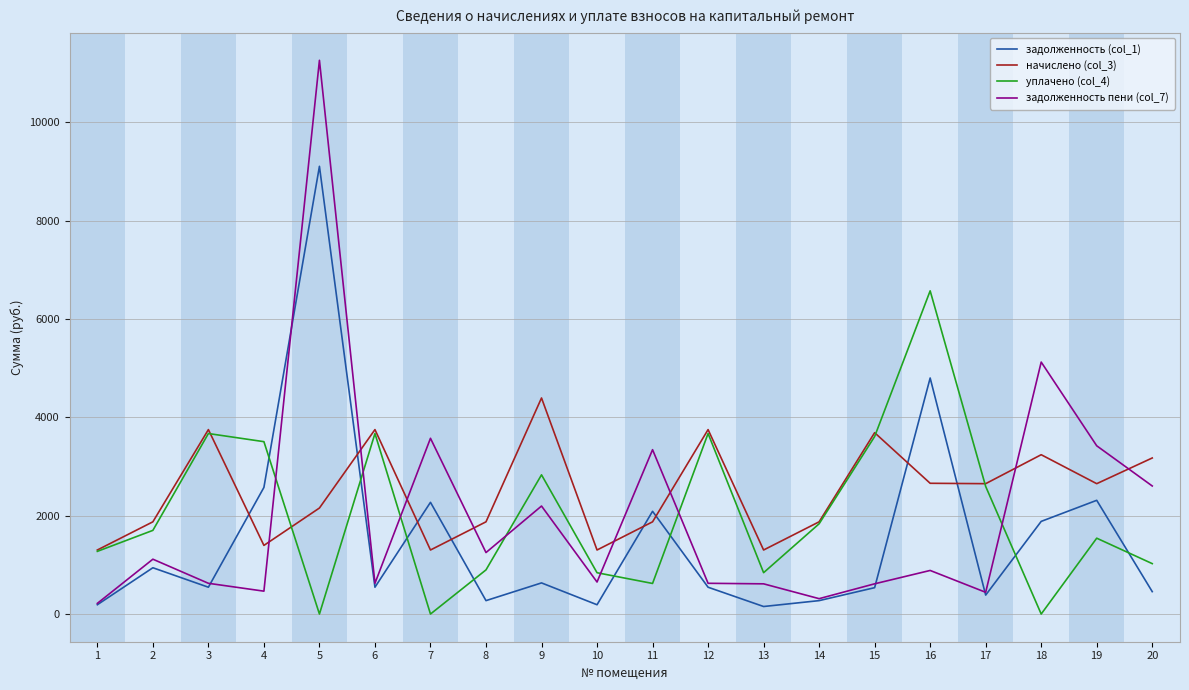

Which series ends up on top after the final intersection of задолженность пени (col_7) and уплачено (col_4)?

задолженность пени (col_7)